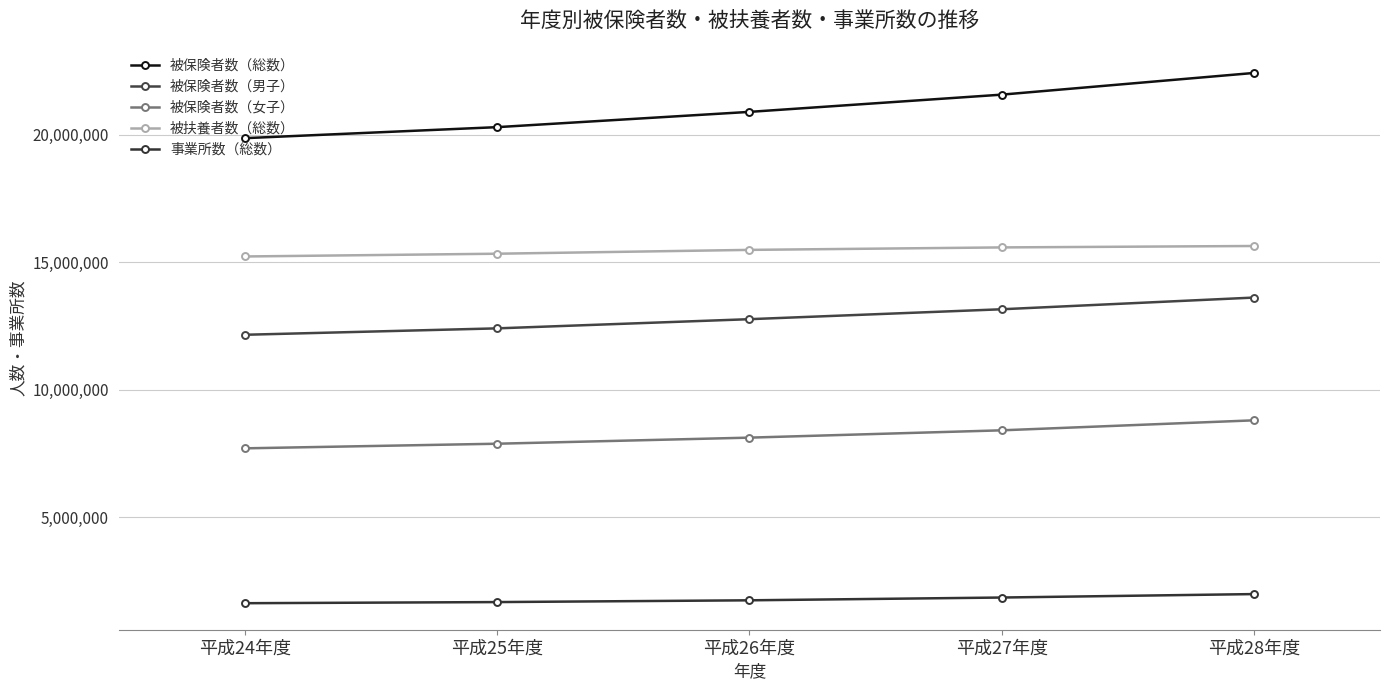

What is the label of the 2nd point from the right?

平成27年度